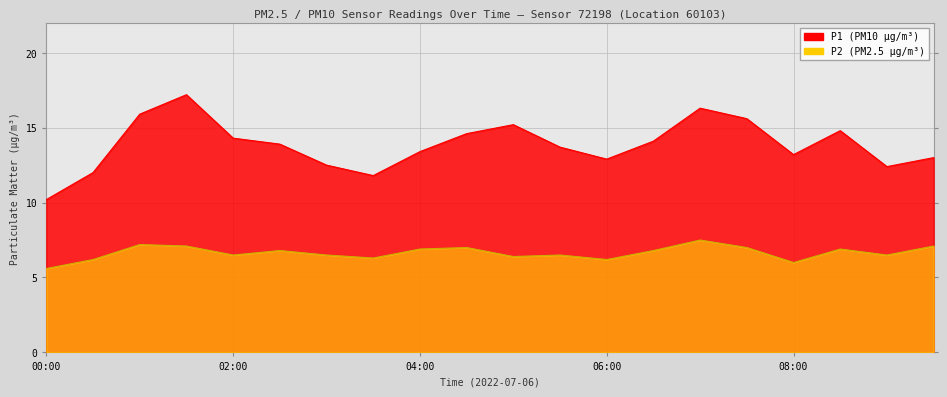

True or false: P1 and P2 intersect in this chart.

False